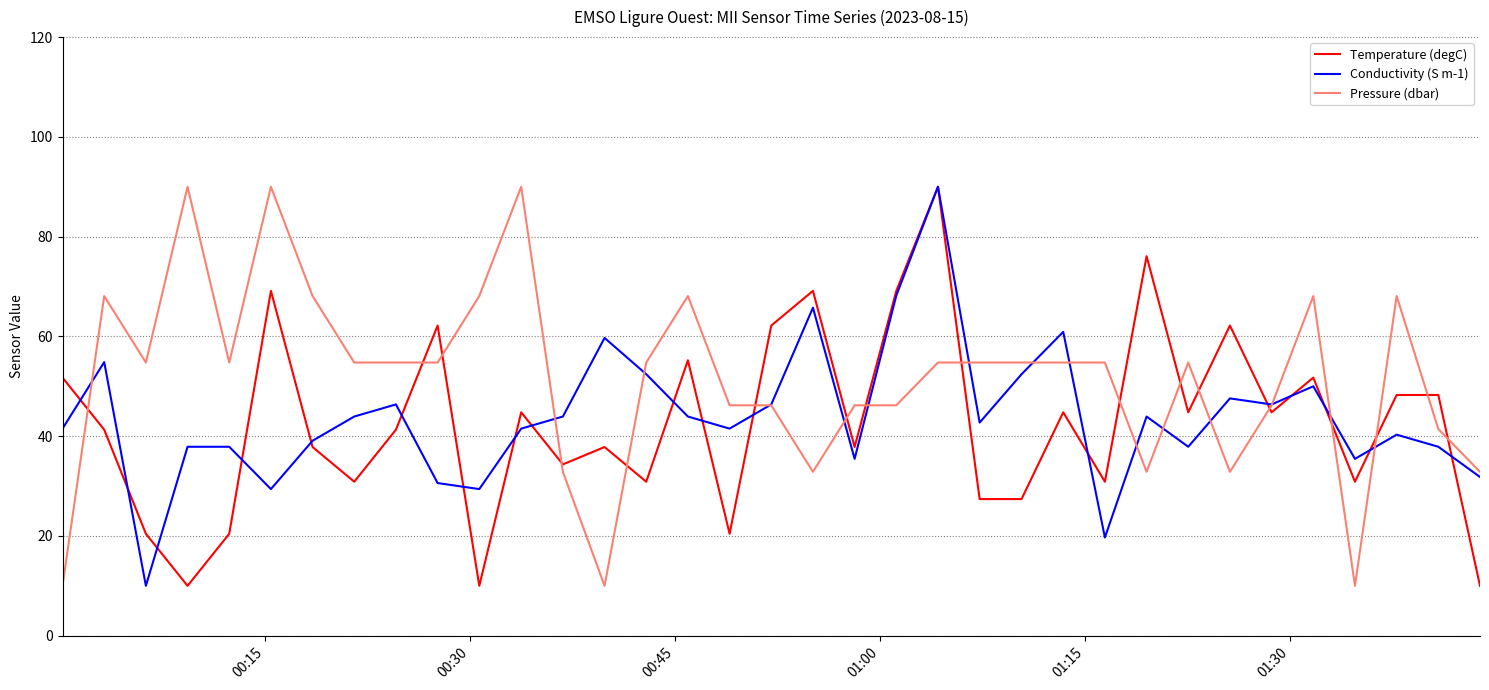

What is the average value of the Pressure (dbar) series?

51.5